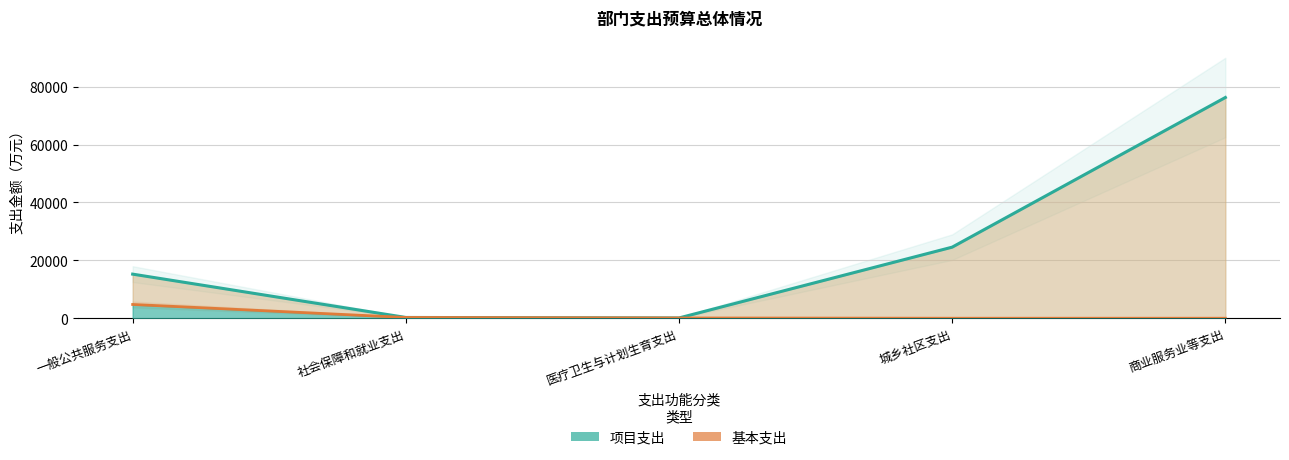

How many values in 基本支出 are above zero?

3